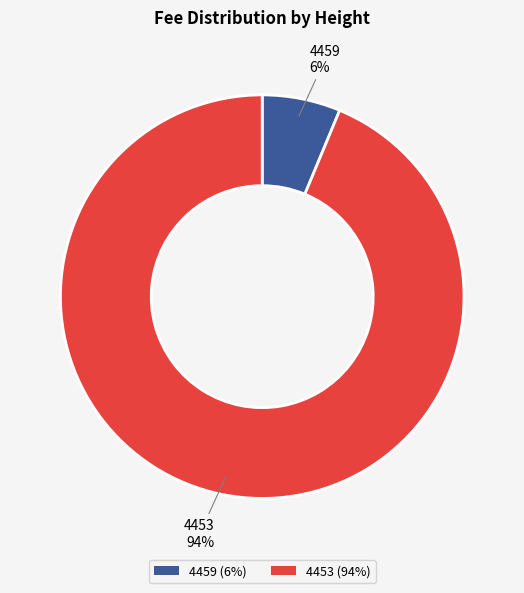

Is the sum of 4459 (6%) and 4453 (94%) greater than half?

Yes